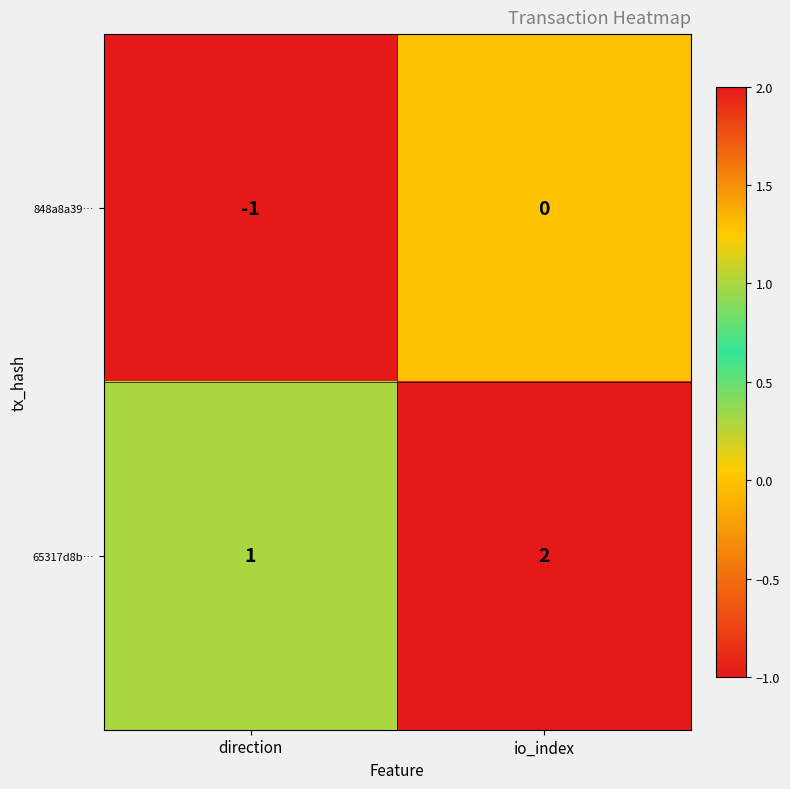

Which series has the largest total across all categories?

65317d8b…